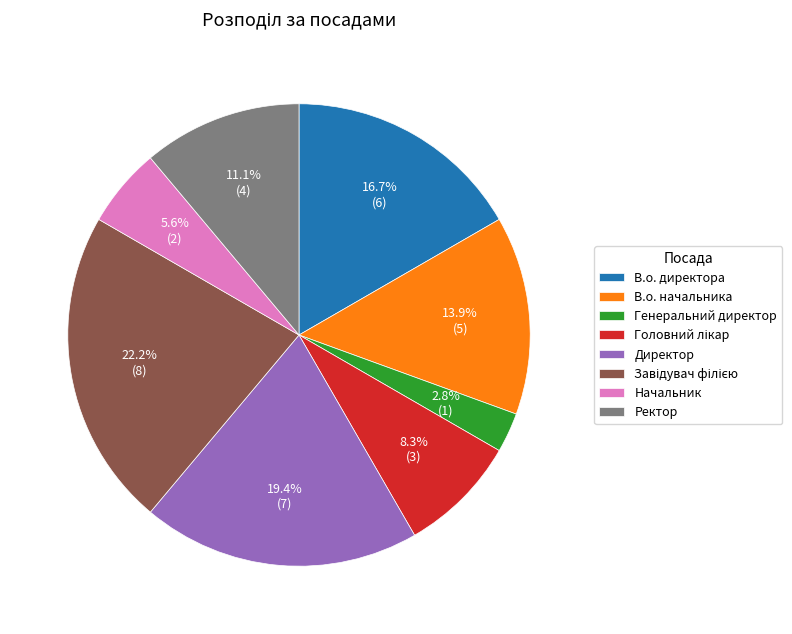

Do Генеральний директор and Начальник together represent more than half of the pie?

No